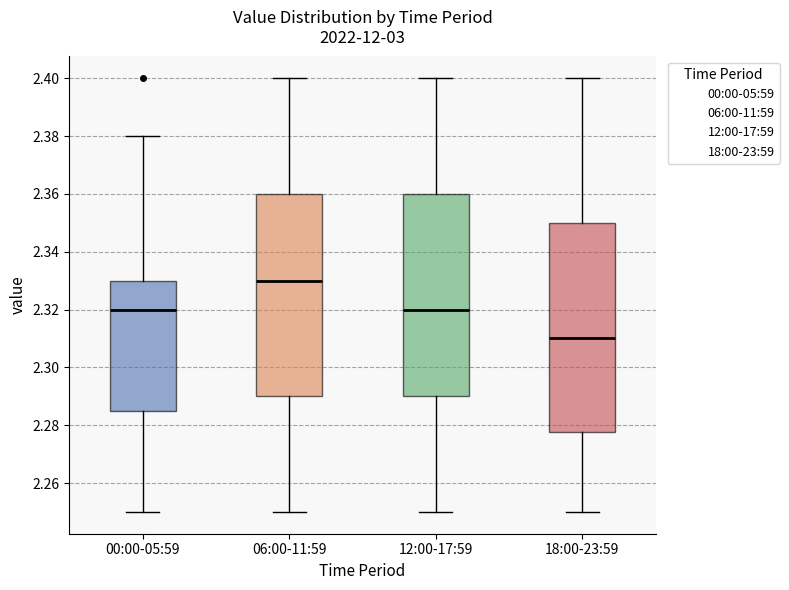

Which box is the tallest, from its lower edge to its upper edge?

18:00-23:59